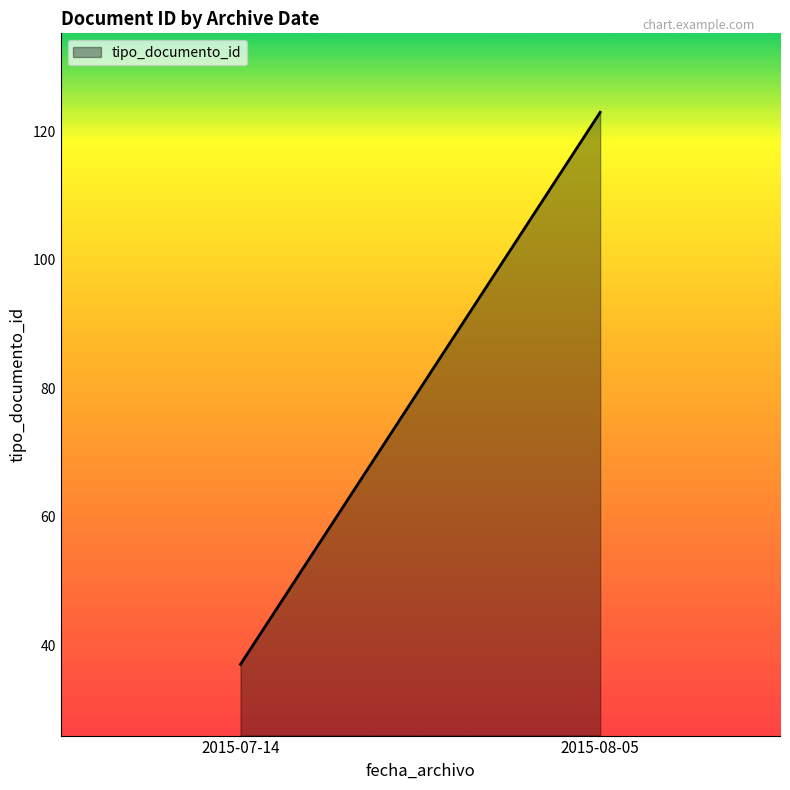

How many distinct data groups are displayed?

1